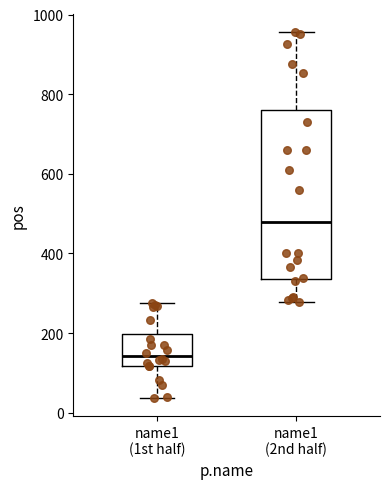

Which box is the tallest, from its lower edge to its upper edge?

name1 (2nd half)